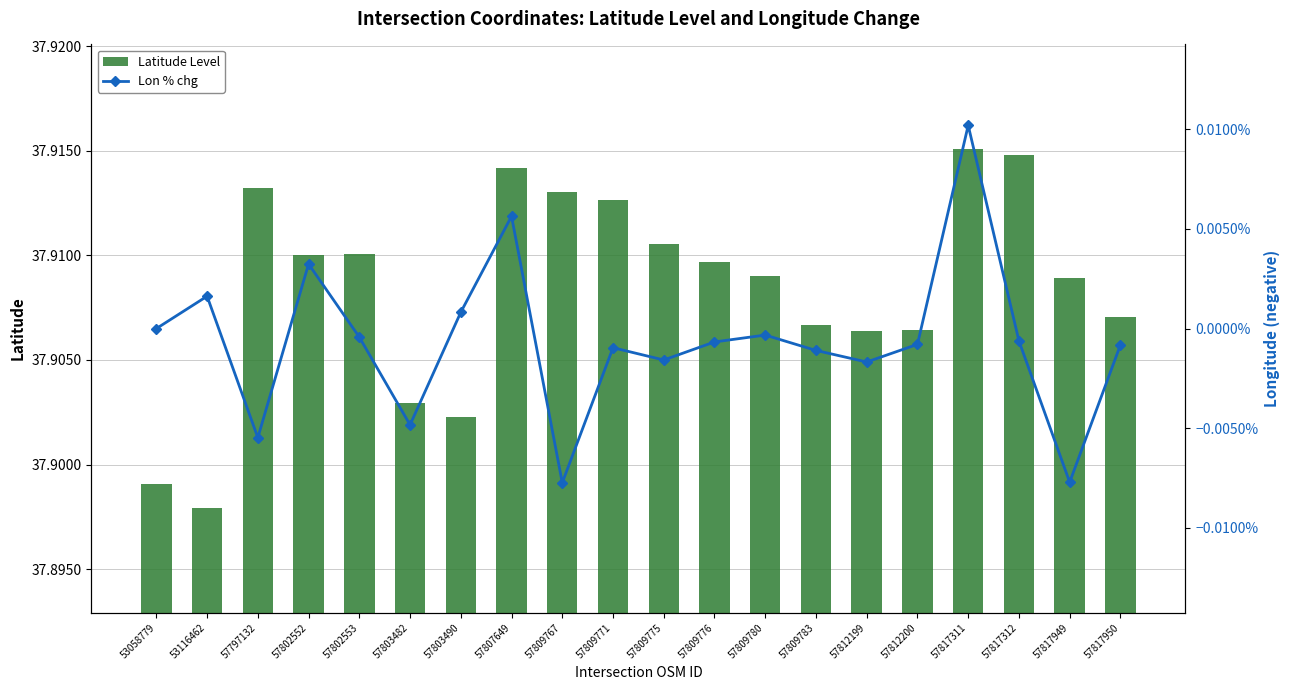

What is the total value across all series at 53116462?

37.9